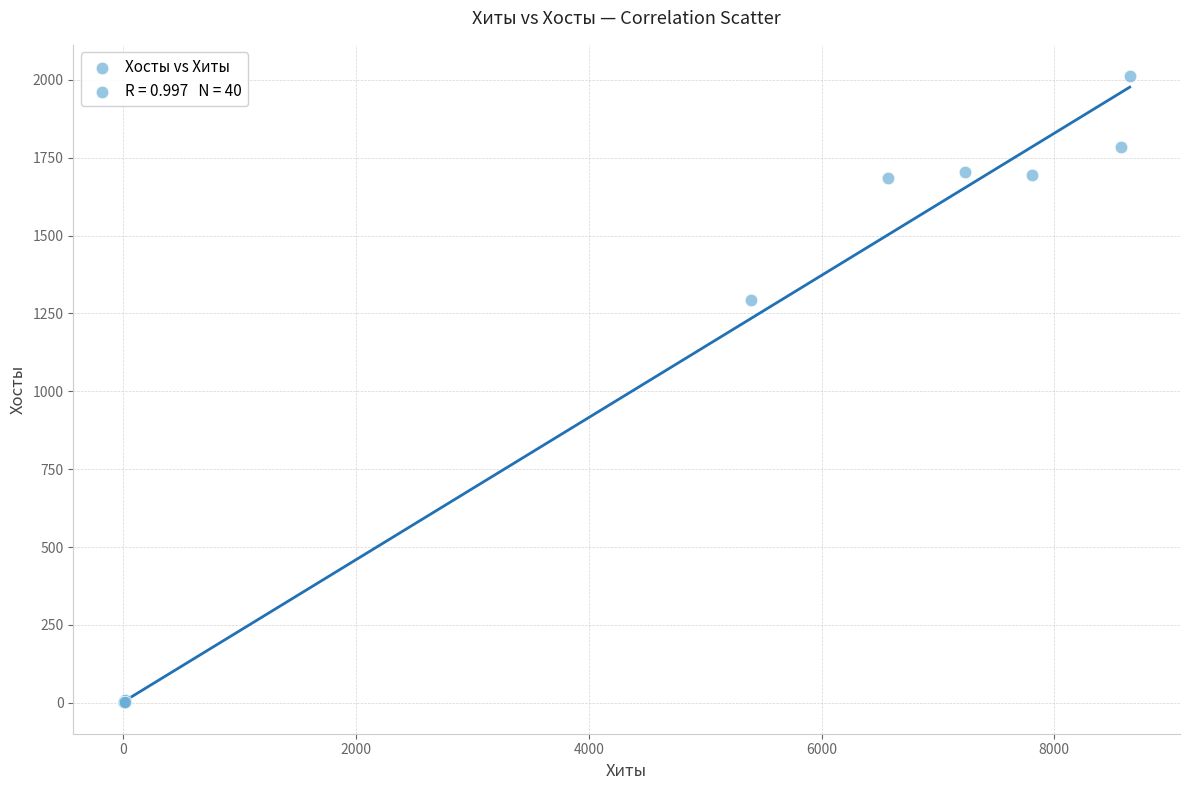

What Y value in the scatter plot is closest to 1006?

1292